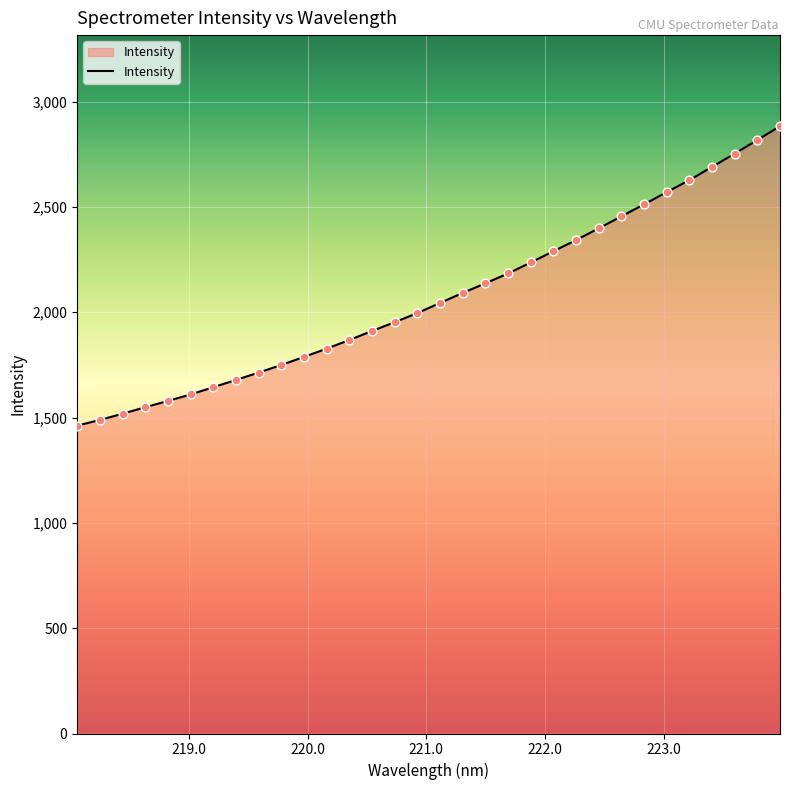

What is the greatest value displayed?

2883.1